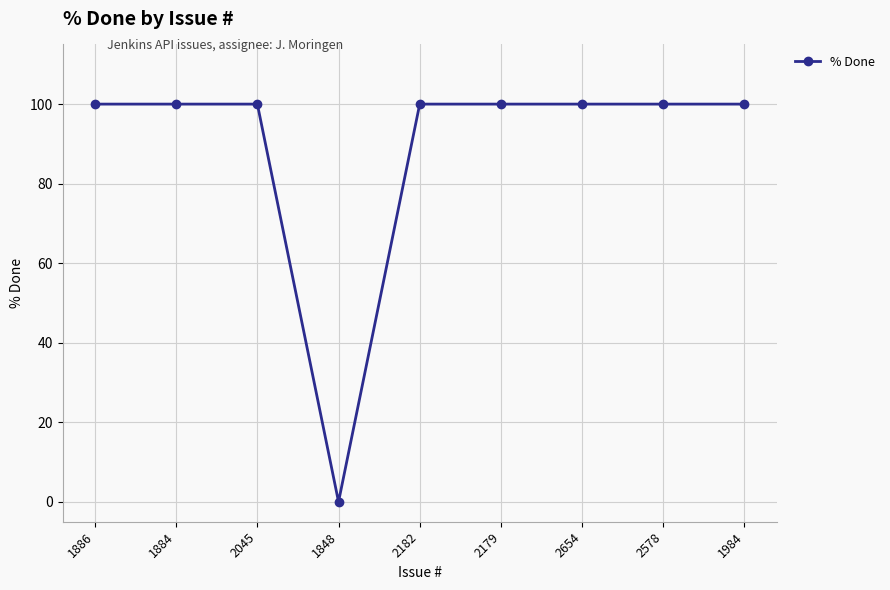

What is the ratio of the value at 2182 to the value at 2045?

1.0